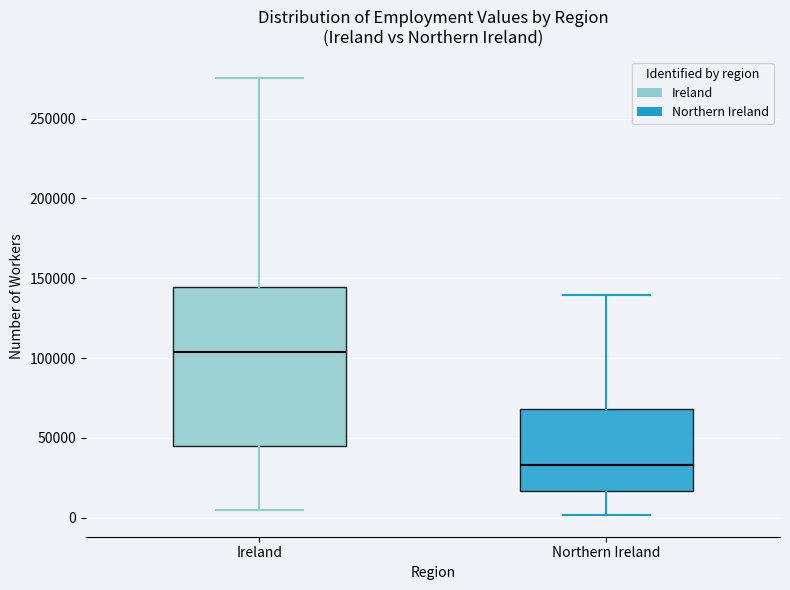

Which box has the highest median line?

Ireland